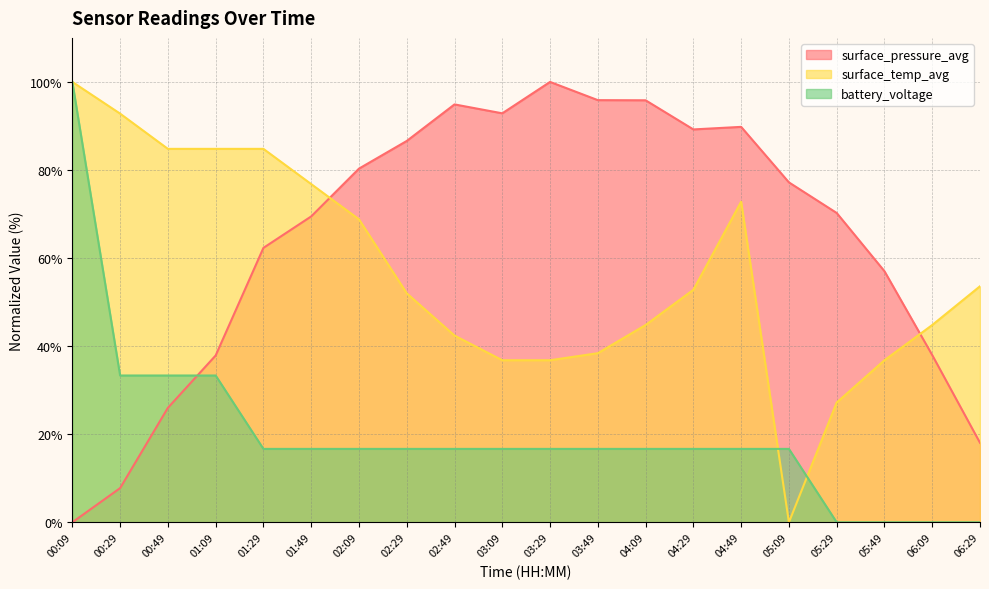

What are all the series names shown in the legend?

surface_pressure_avg, surface_temp_avg, battery_voltage